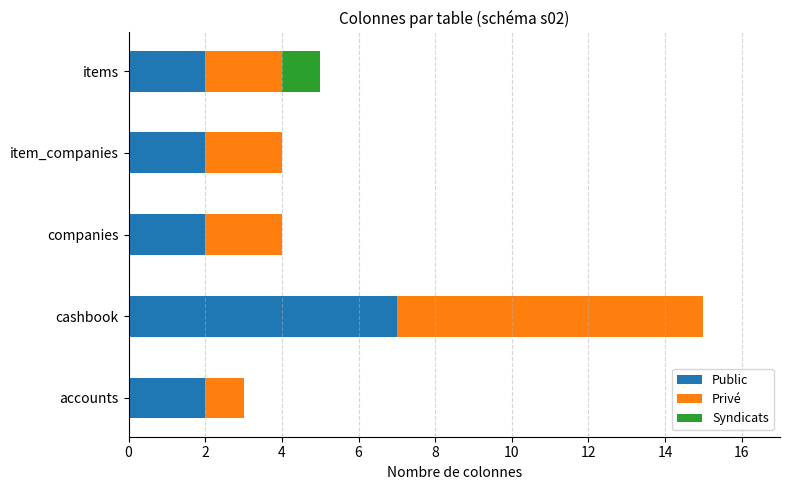

What is the total value across all series at cashbook?

15